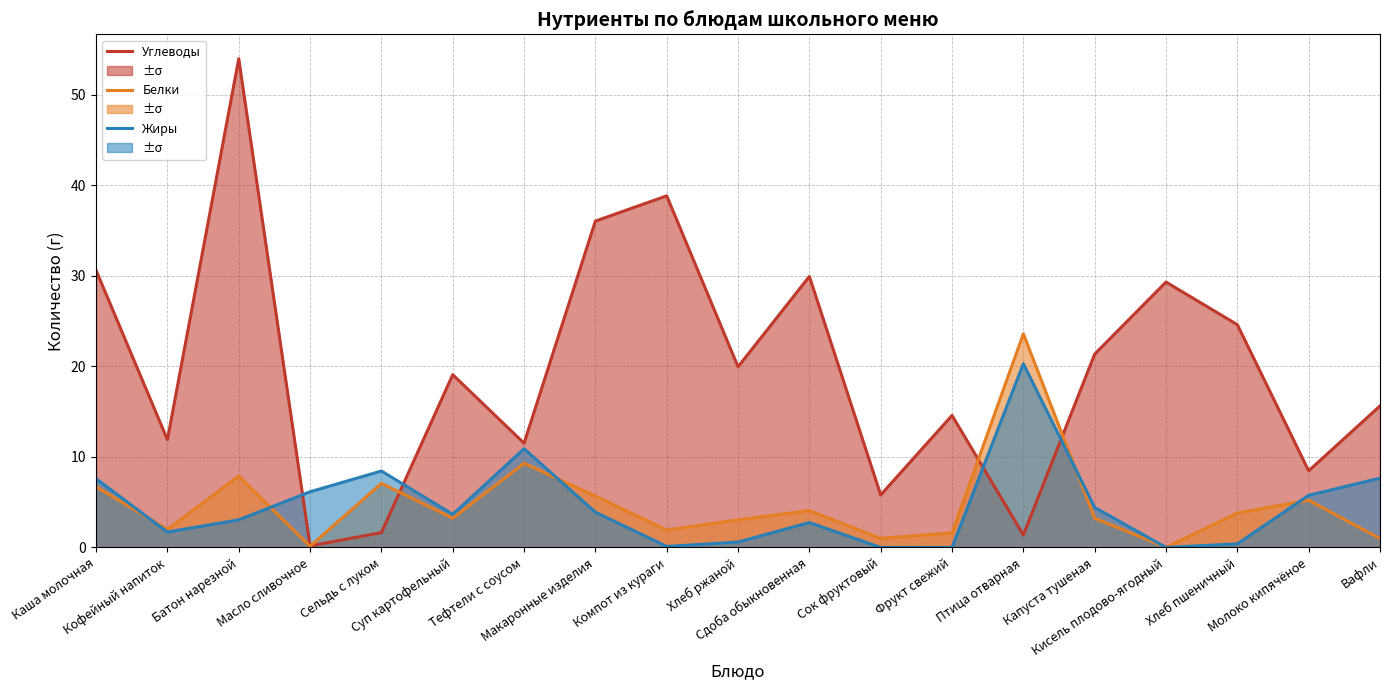

At which label is Углеводы closest to 27?

Кисель плодово-ягодный